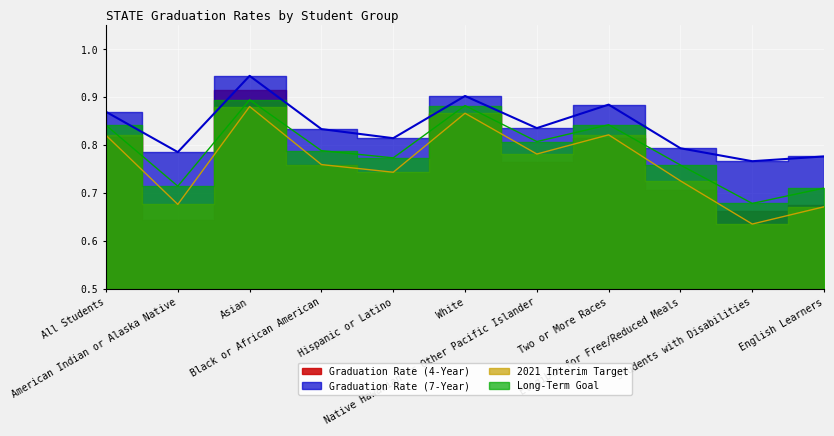

True or false: 2021 Interim Target and Graduation Rate (4-Year) intersect in this chart.

False